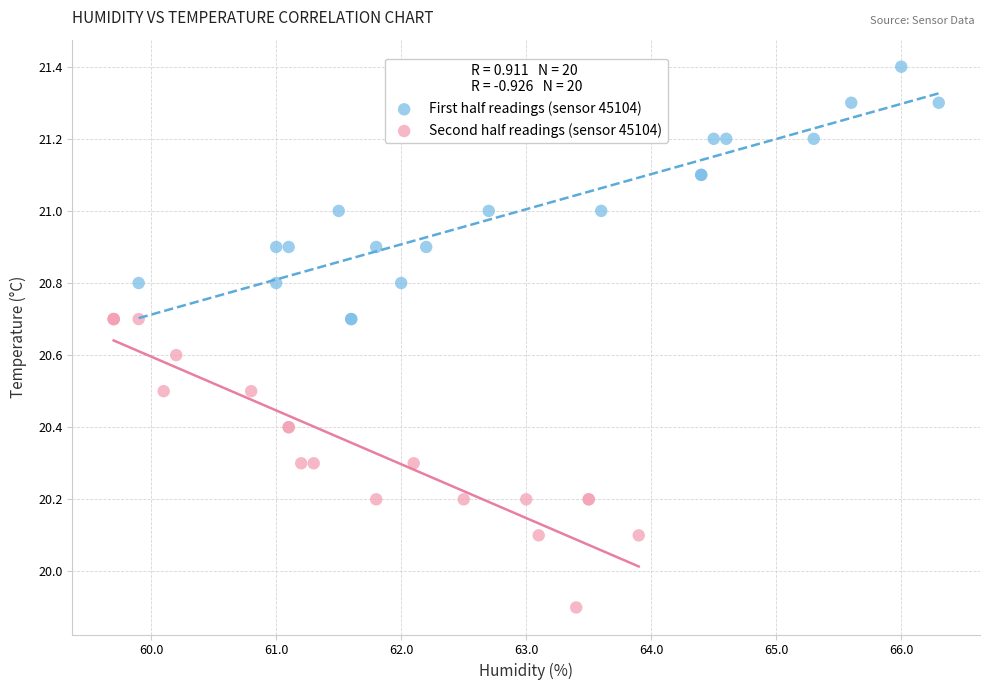

Which series contains the highest Y value?

First half readings (sensor 45104)